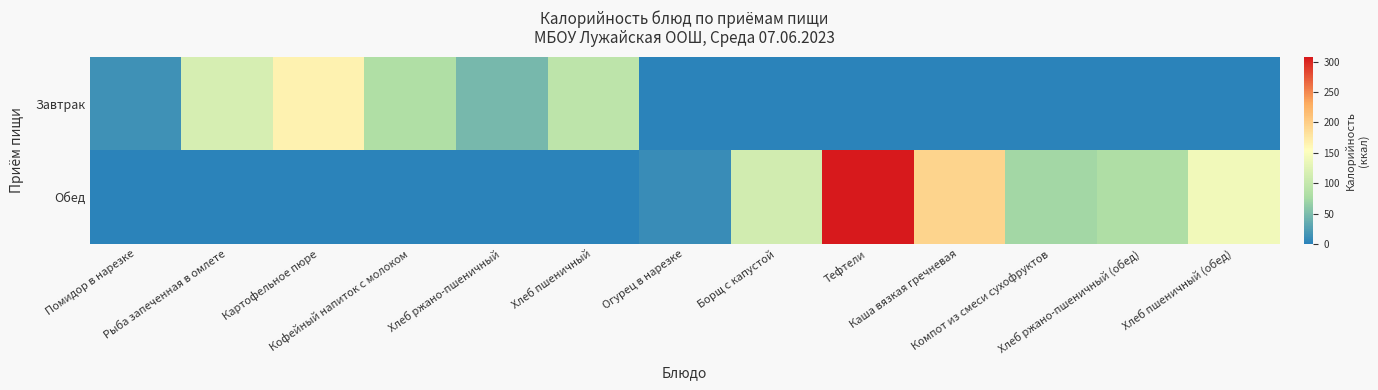

Which category has the lowest value across all series?

Огурец в нарезке